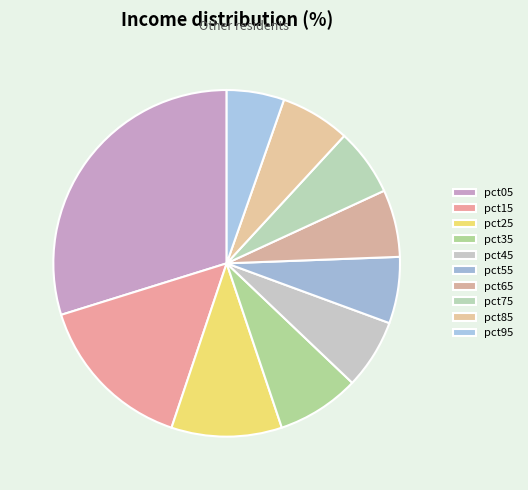

Is there any slice that represents more than half of the pie?

No